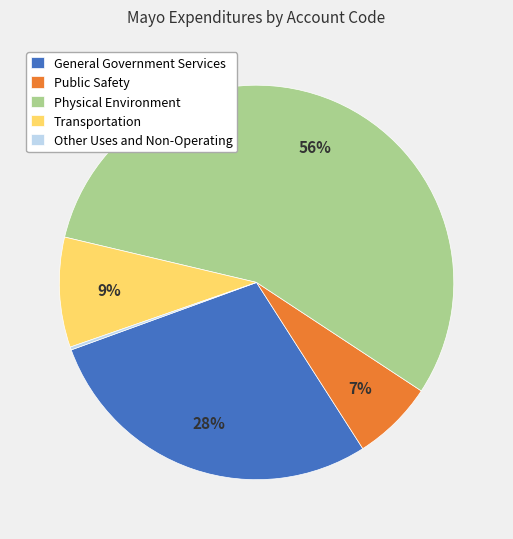

To the nearest percent, what is the combined percentage of Public Safety and General Government Services?

35%